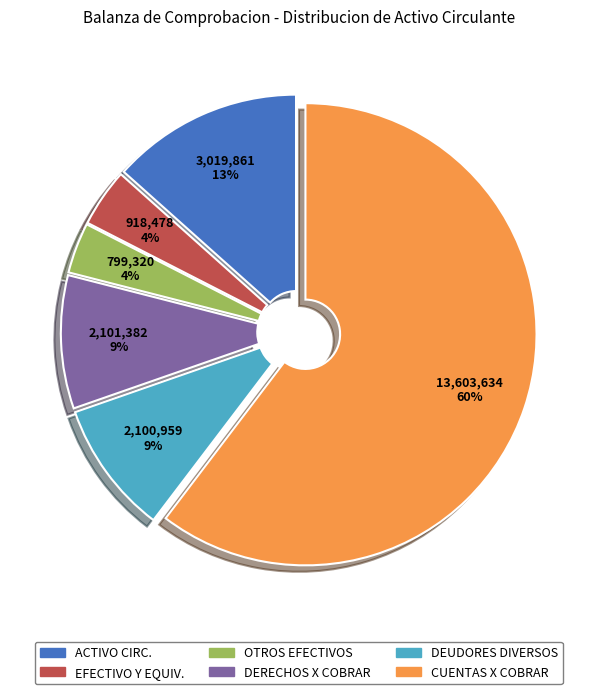

To the nearest percent, what is the average slice percentage?

17%